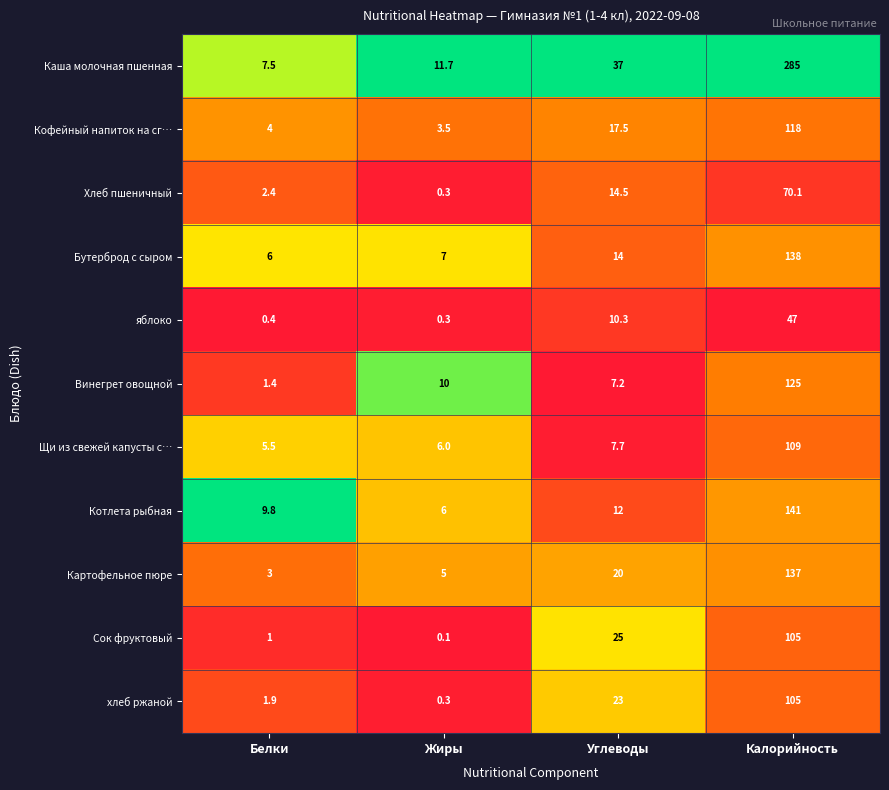

What is the difference between the highest and lowest values at Белки?

9.4